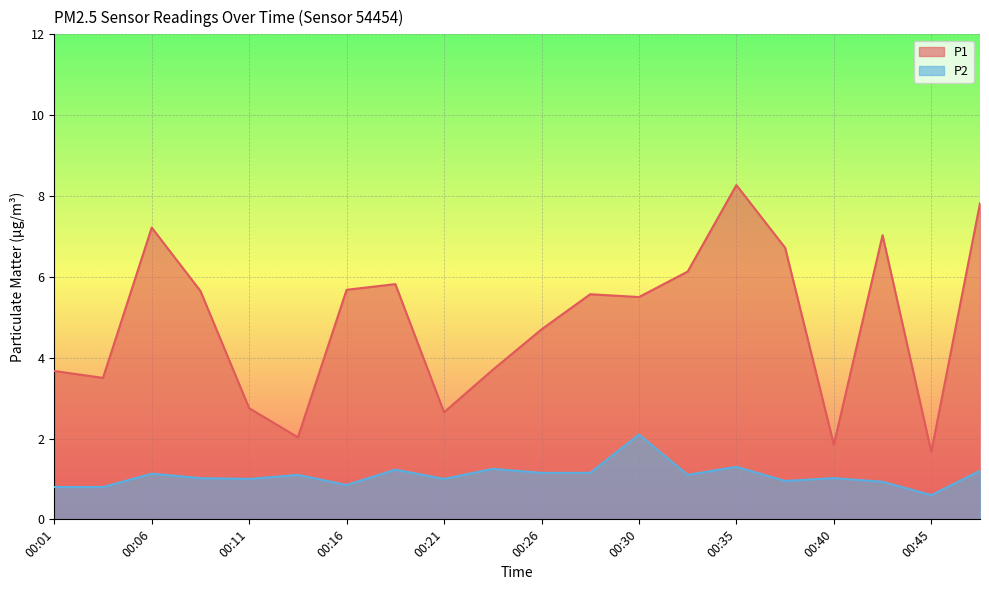

True or false: P2 has more than 1 points higher than both neighbors.

True